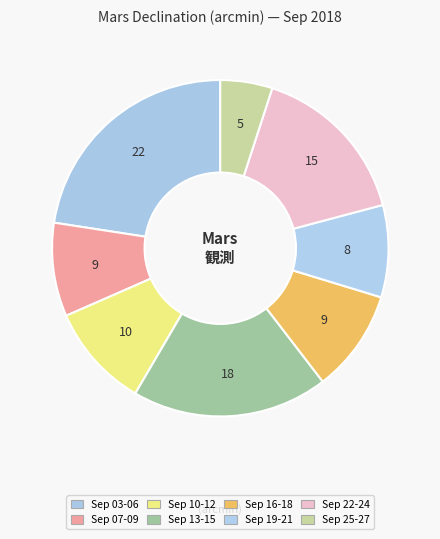

How many slices are in this pie chart?

8